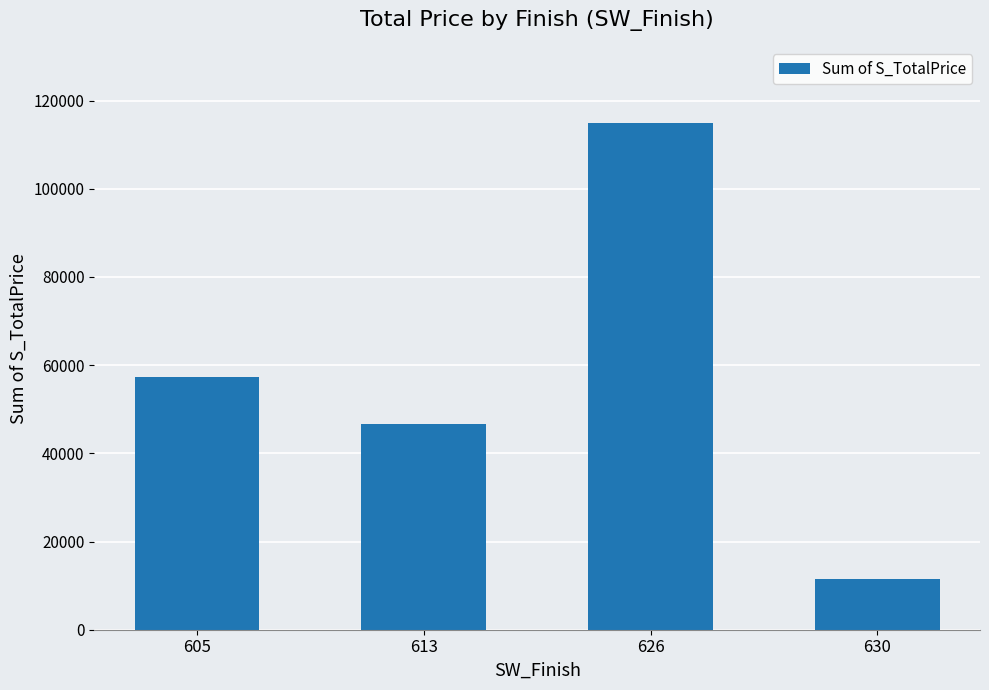

Which has a higher value, 630 or 605?

605